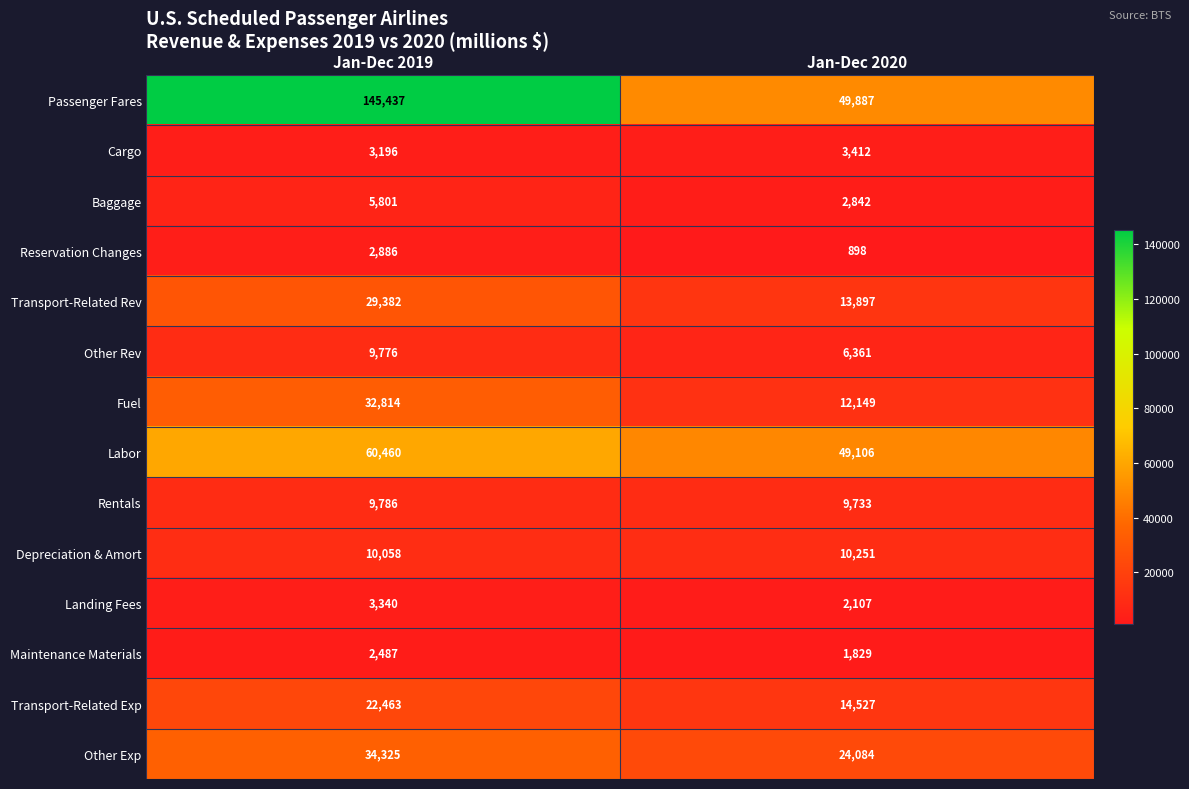

List the series in order of their peak value, highest first.

Passenger Fares, Labor, Other Exp, Fuel, Transport-Related Rev, Transport-Related Exp, Depreciation & Amort, Rentals, Other Rev, Baggage, Cargo, Landing Fees, Reservation Changes, Maintenance Materials